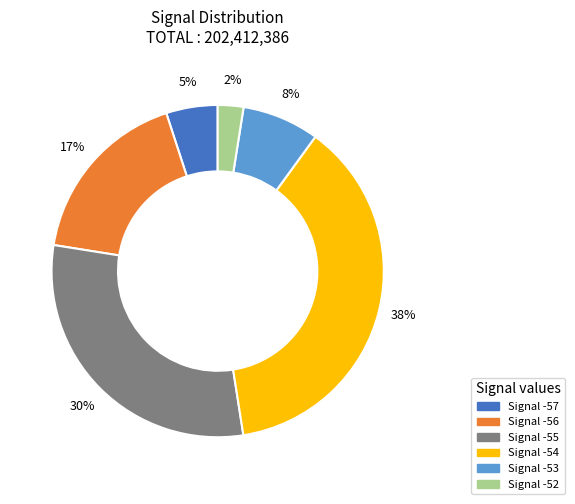

Count the number of slices in the pie.

6